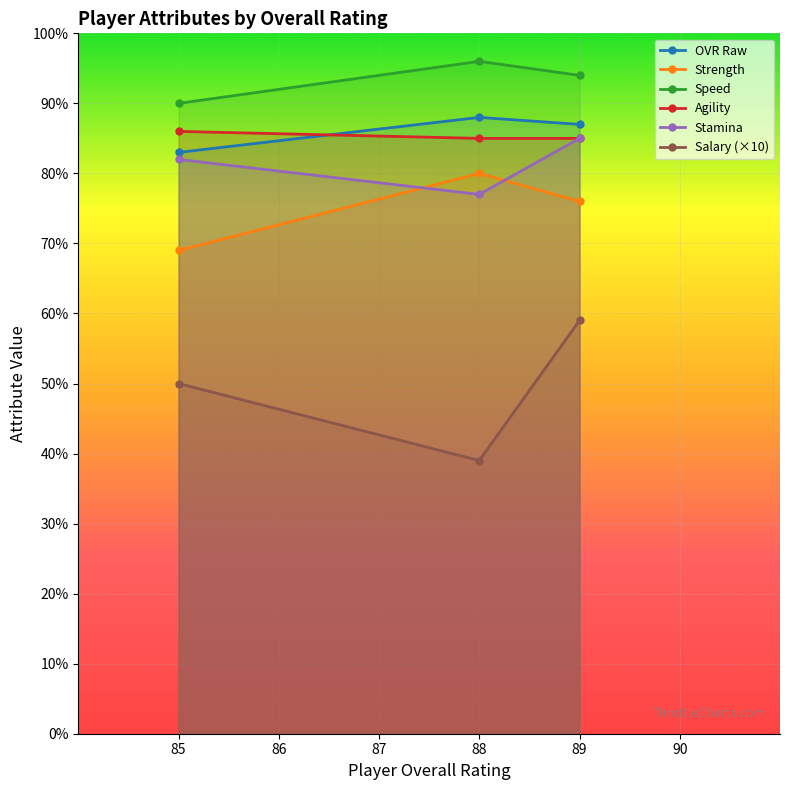

What is the highest value of the strength series?

80.0